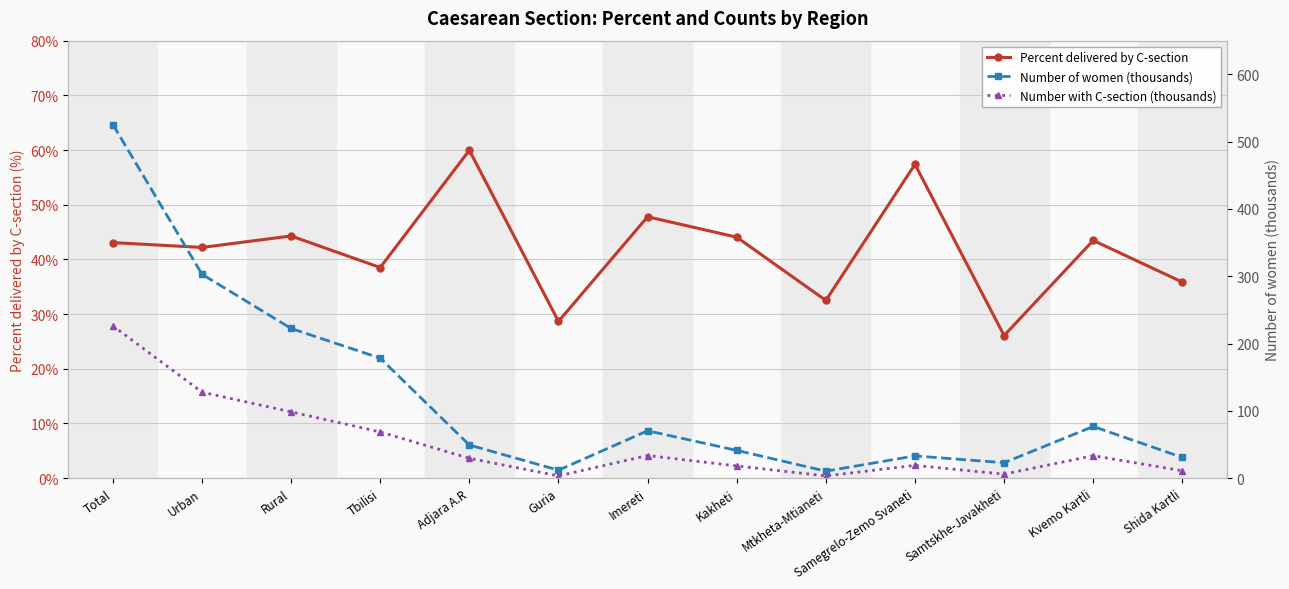

What is the difference between the Percent delivered by C-section values at Guria and Kakheti?

15.4